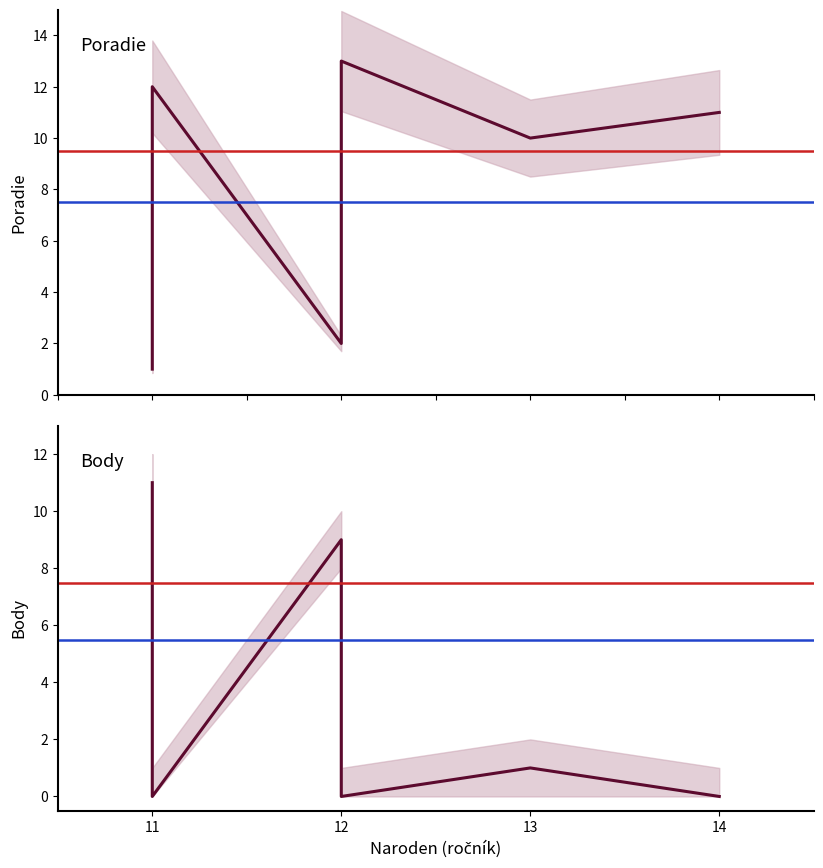

Reading left to right, extract all data points from this chart.

Poradie: 1	3	4	6	12	2	5	7	8	9	13	10	11
Body: 11	8	7	5	0	9	6	4	3	2	0	1	0